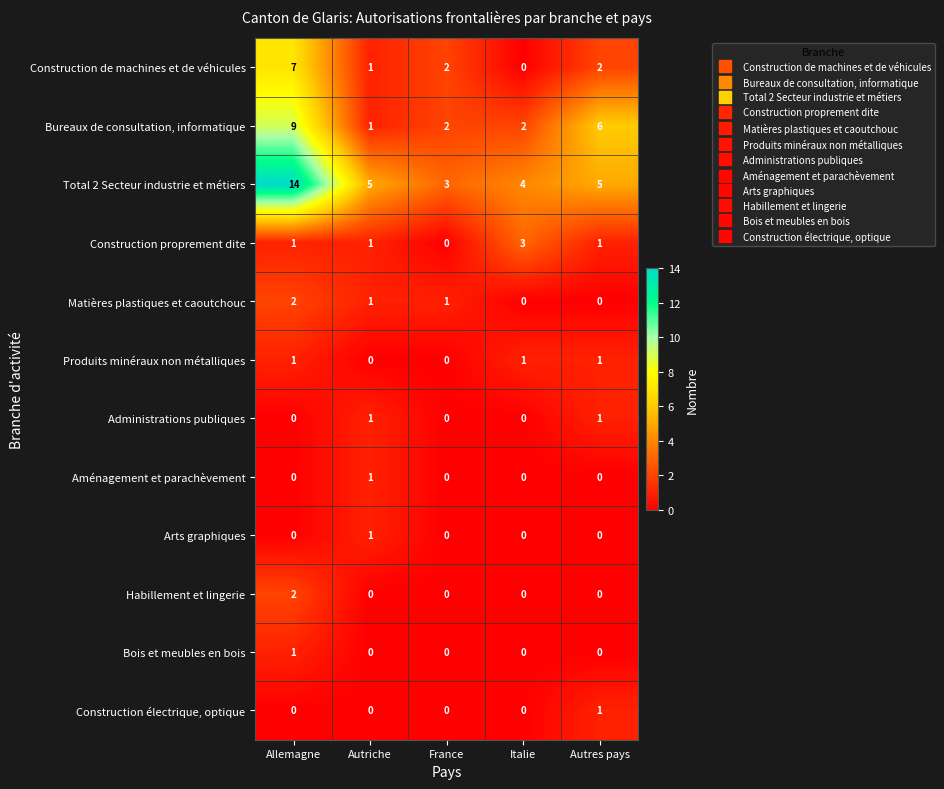

Which series changed the most between Autriche and France?

Total 2 Secteur industrie et métiers